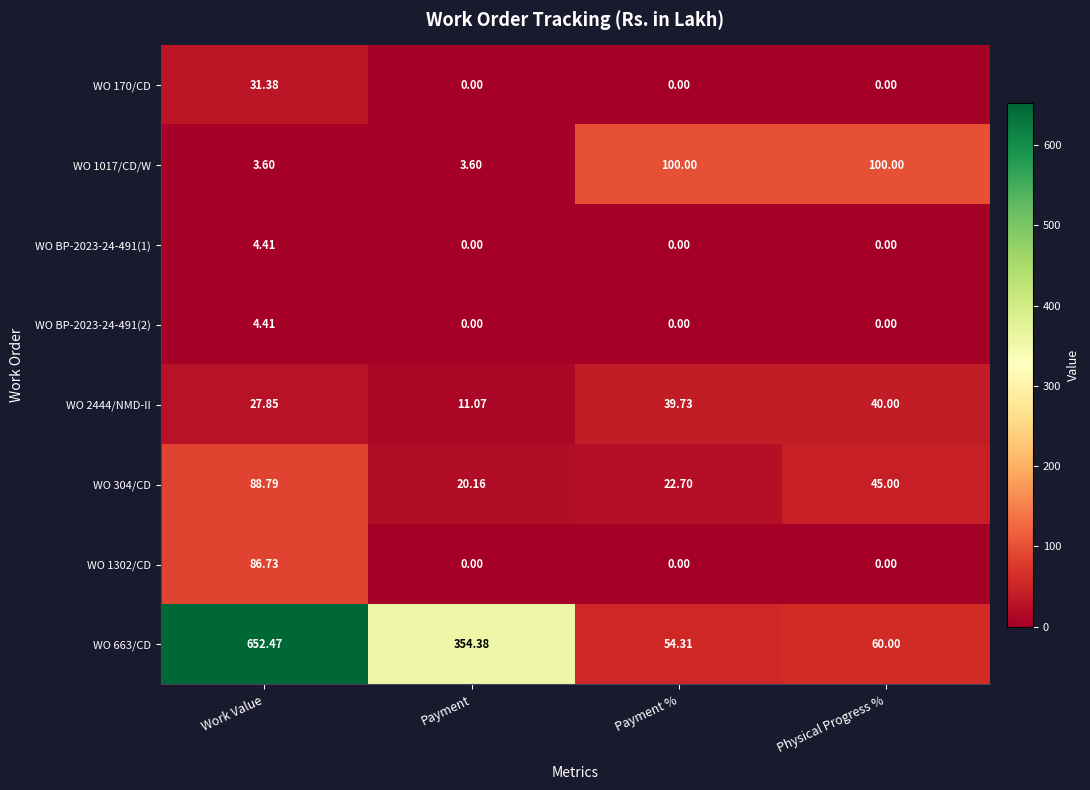

How many data points does each series have?

4